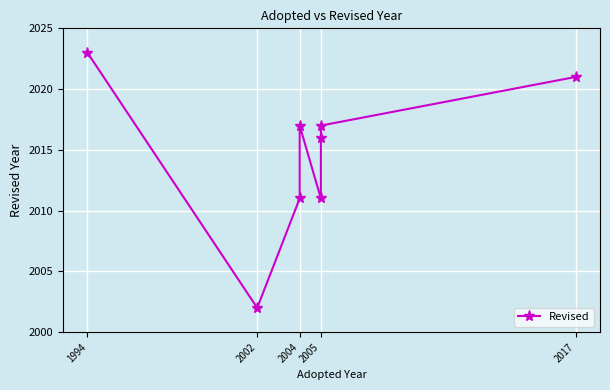

Where is the data nearest to the value 2012?

2004